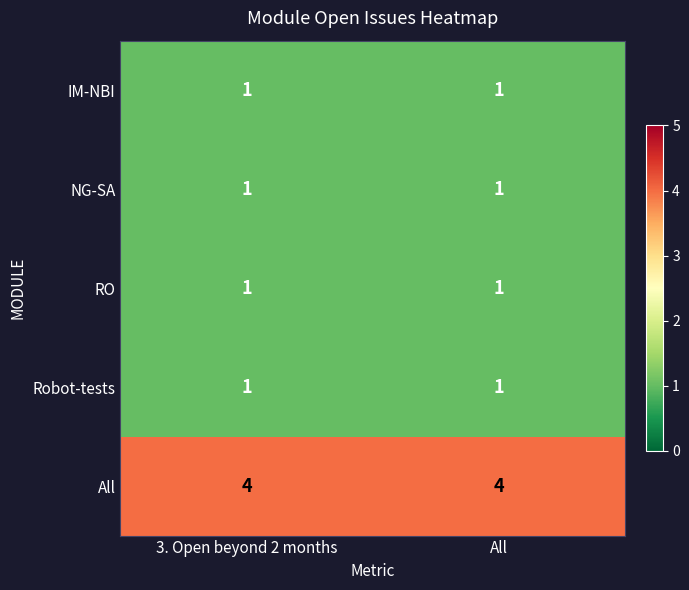

How many categories are shown in the chart?

2